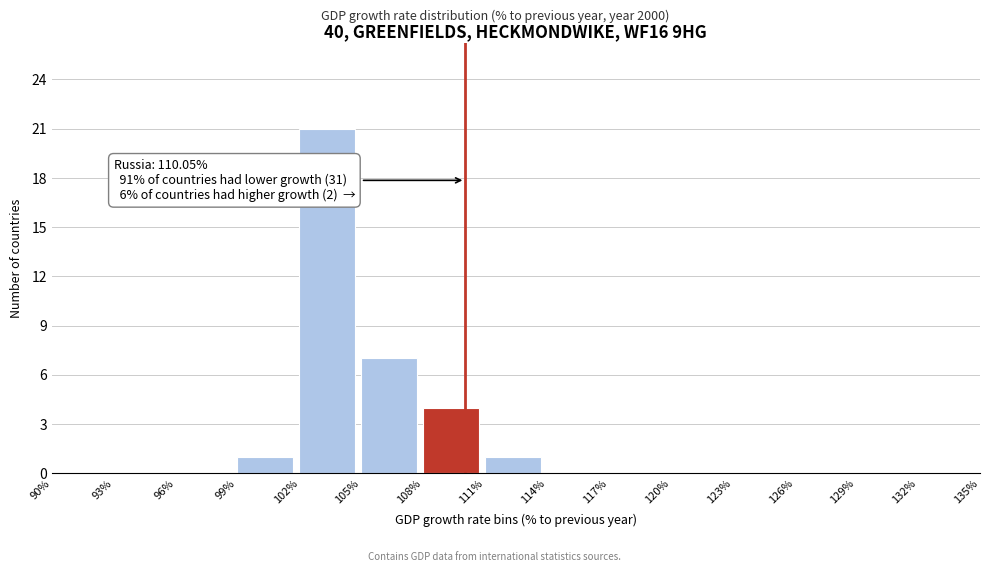

Over which range of the x-axis is the bar tallest?

102% to 105%